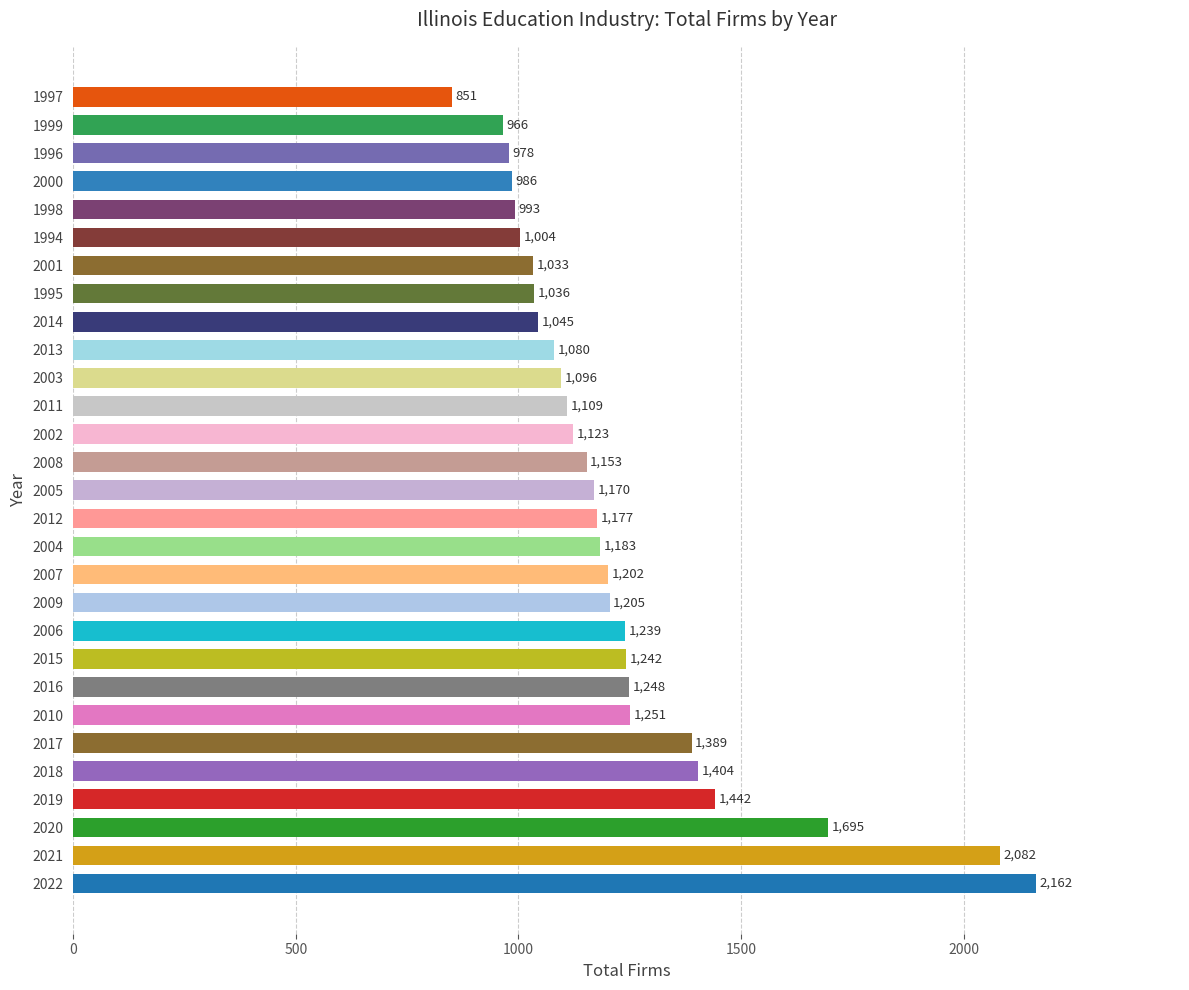

What is the maximum value shown in the chart?

2162